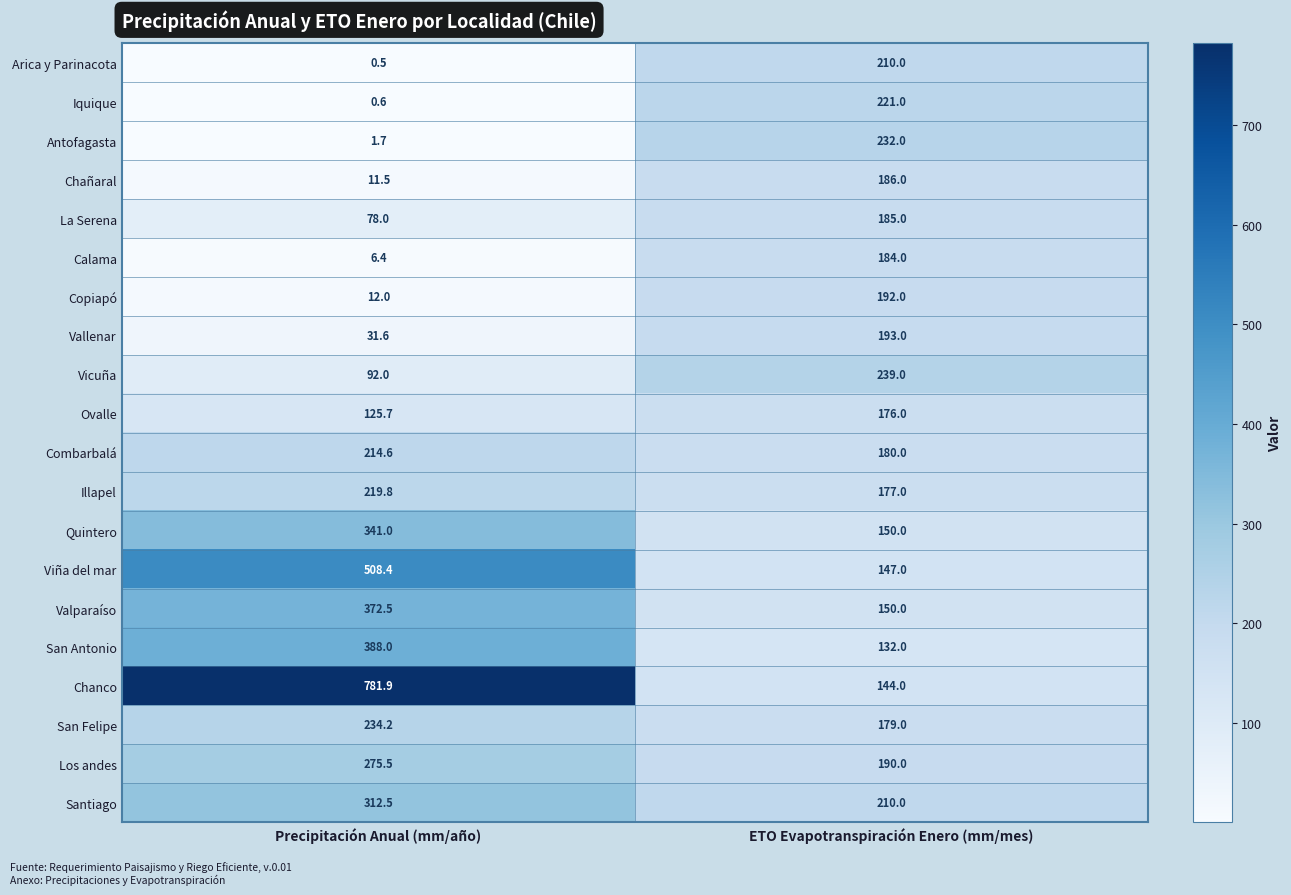

Rank the series by their maximum value, from lowest to highest.

Ovalle, Calama, La Serena, Chañaral, Copiapó, Vallenar, Arica y Parinacota, Combarbalá, Illapel, Iquique, Antofagasta, San Felipe, Vicuña, Los andes, Santiago, Quintero, Valparaíso, San Antonio, Viña del mar, Chanco